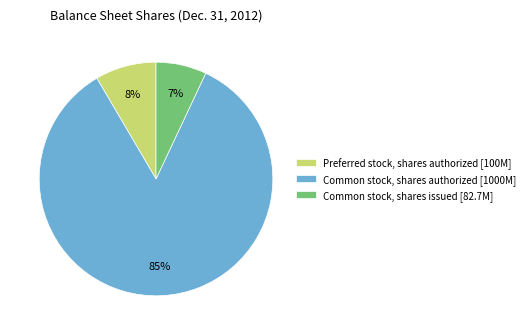

Is there a majority slice in this chart?

Yes